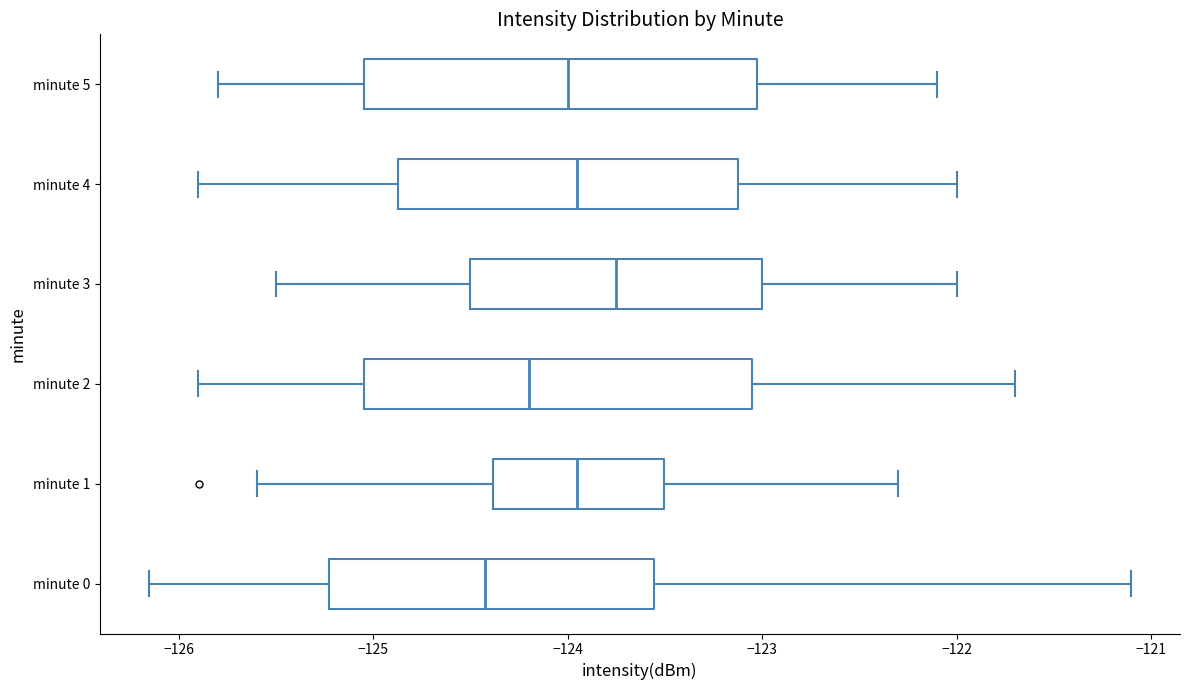

Which box has the furthest to the right median line?

minute 3